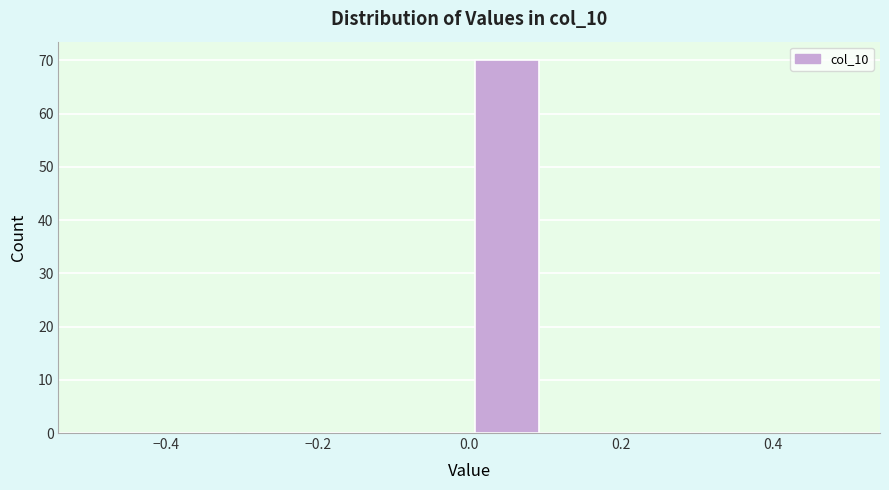

Reading left to right, transcribe this chart: for each bar, give the range it covers on the x-axis and its height. The values are not printed on the chart, so give them approximately, as read against the axis.

-0.5 to -0.4: 0
-0.4 to -0.3: 0
-0.3 to -0.2: 0
-0.2 to -0.1: 0
-0.1 to 0.0: 0
0.0 to 0.1: 70
0.1 to 0.2: 0
0.2 to 0.3: 0
0.3 to 0.4: 0
0.4 to 0.5: 0